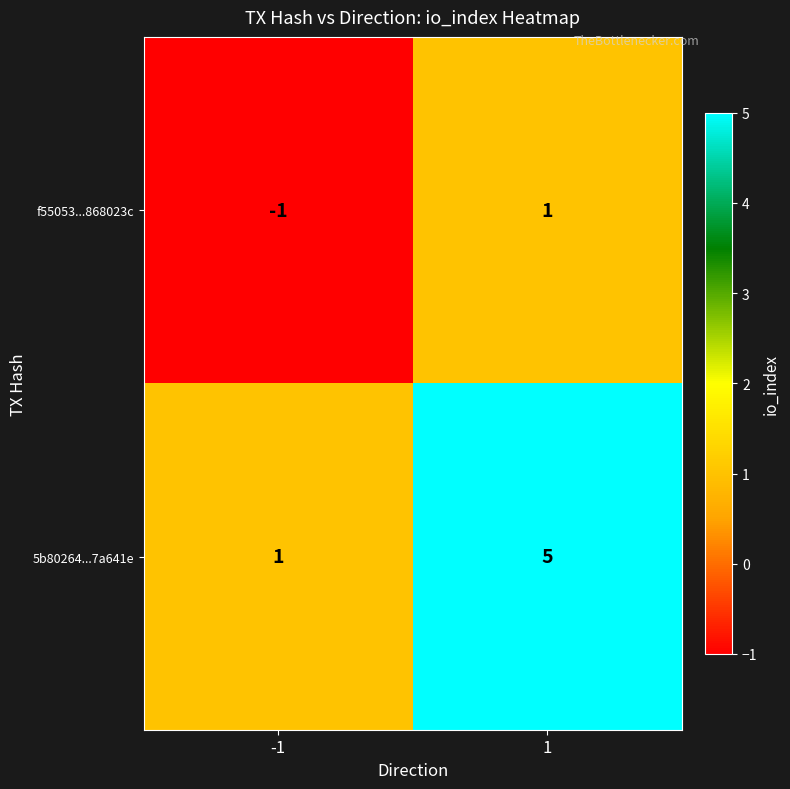

True or false: 5b80264...7a641e has a value of 5 at 1.

True